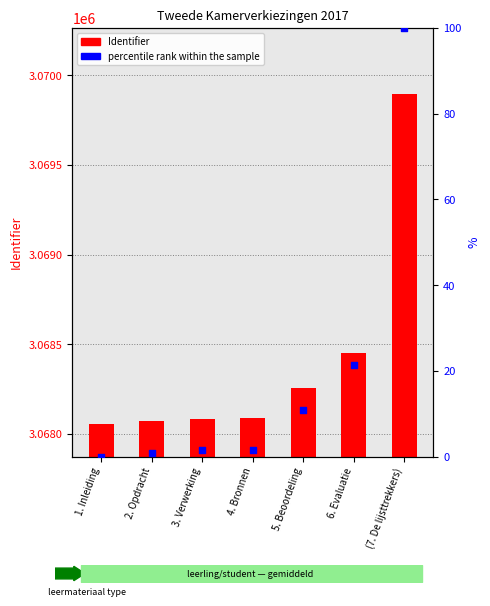

Which series has the largest total across all categories?

Identifier (count)